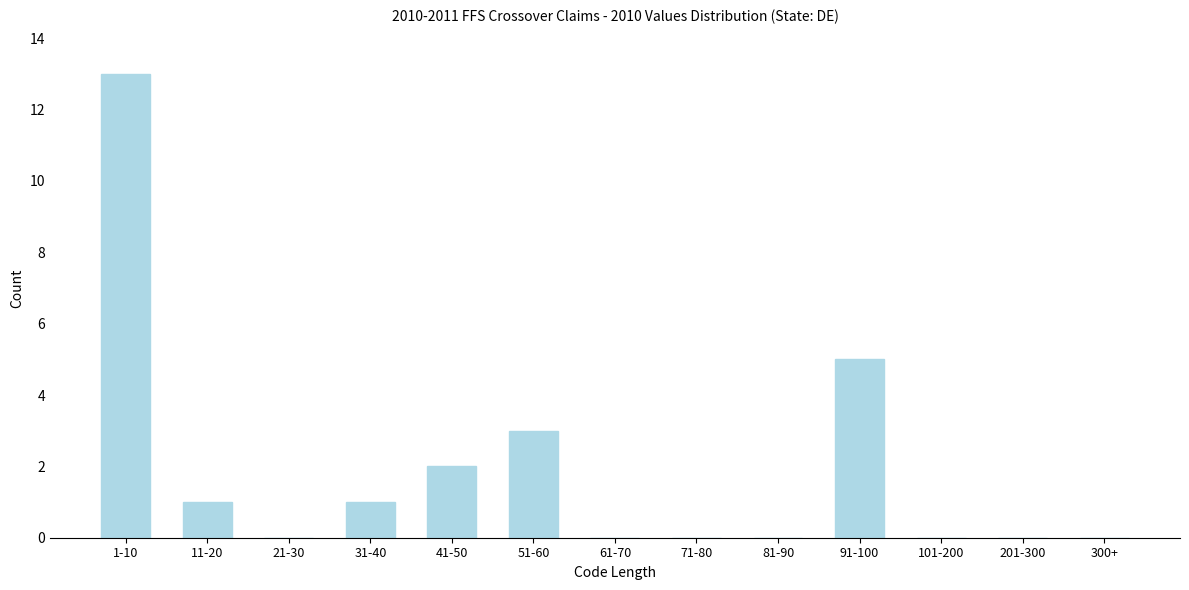

Reading left to right, extract all data points from this chart.

1-10=13	11-20=1	21-30=0	31-40=1	41-50=2	51-60=3	61-70=0	71-80=0	81-90=0	91-100=5	101-200=0	201-300=0	300+=0